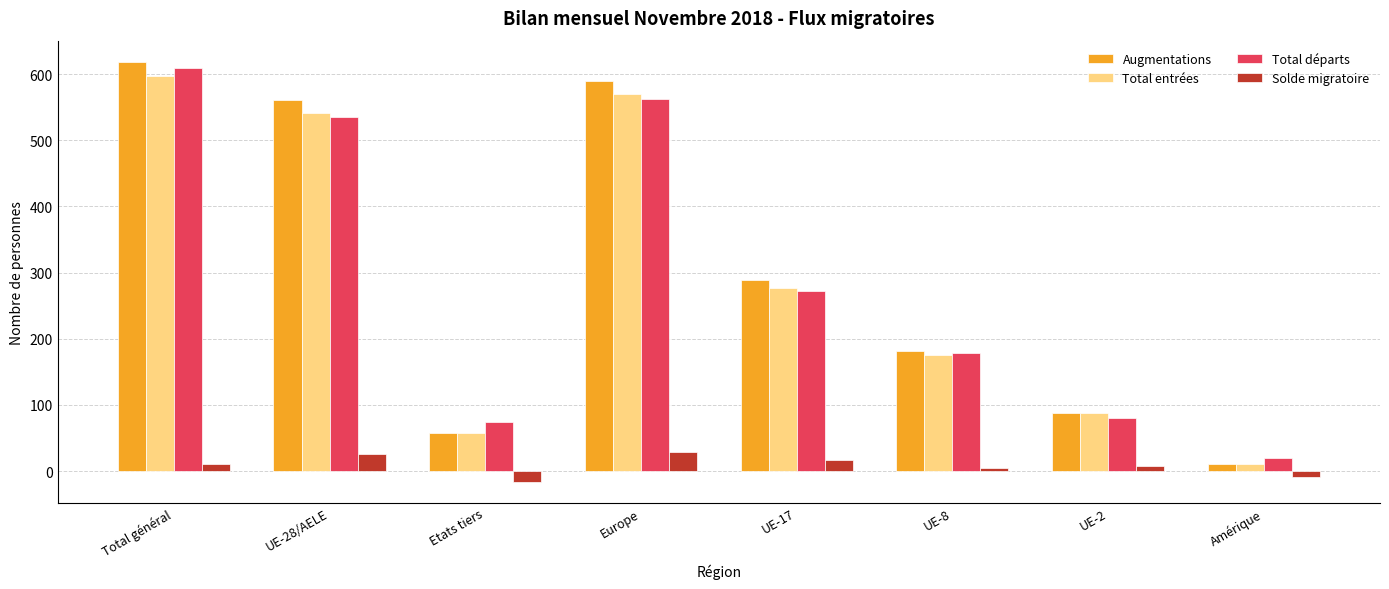

What is the sum of all Augmentations values?

2398